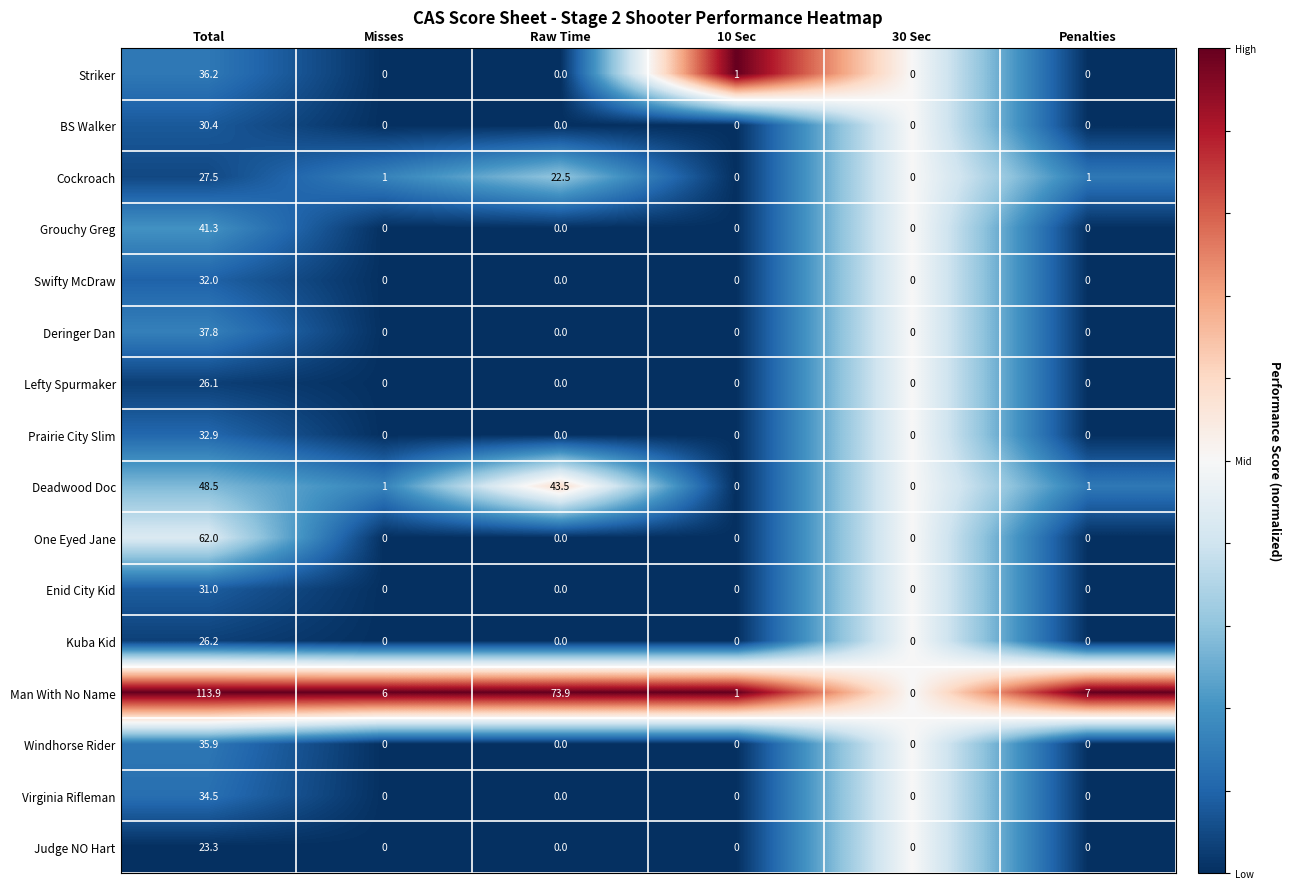

What is the sum of the Lefty Spurmaker values at Total and Misses?

26.1